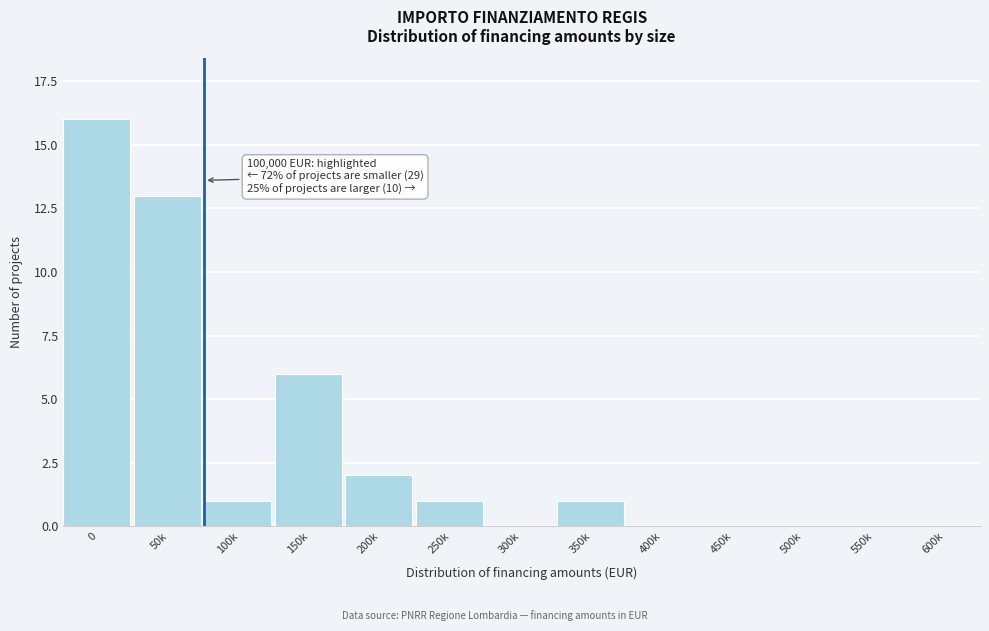

Reading left to right, what are all the values shown in this chart?

0=16	50k=13	100k=1	150k=6	200k=2	250k=1	300k=0	350k=1	400k=0	450k=0	500k=0	550k=0	600k=0